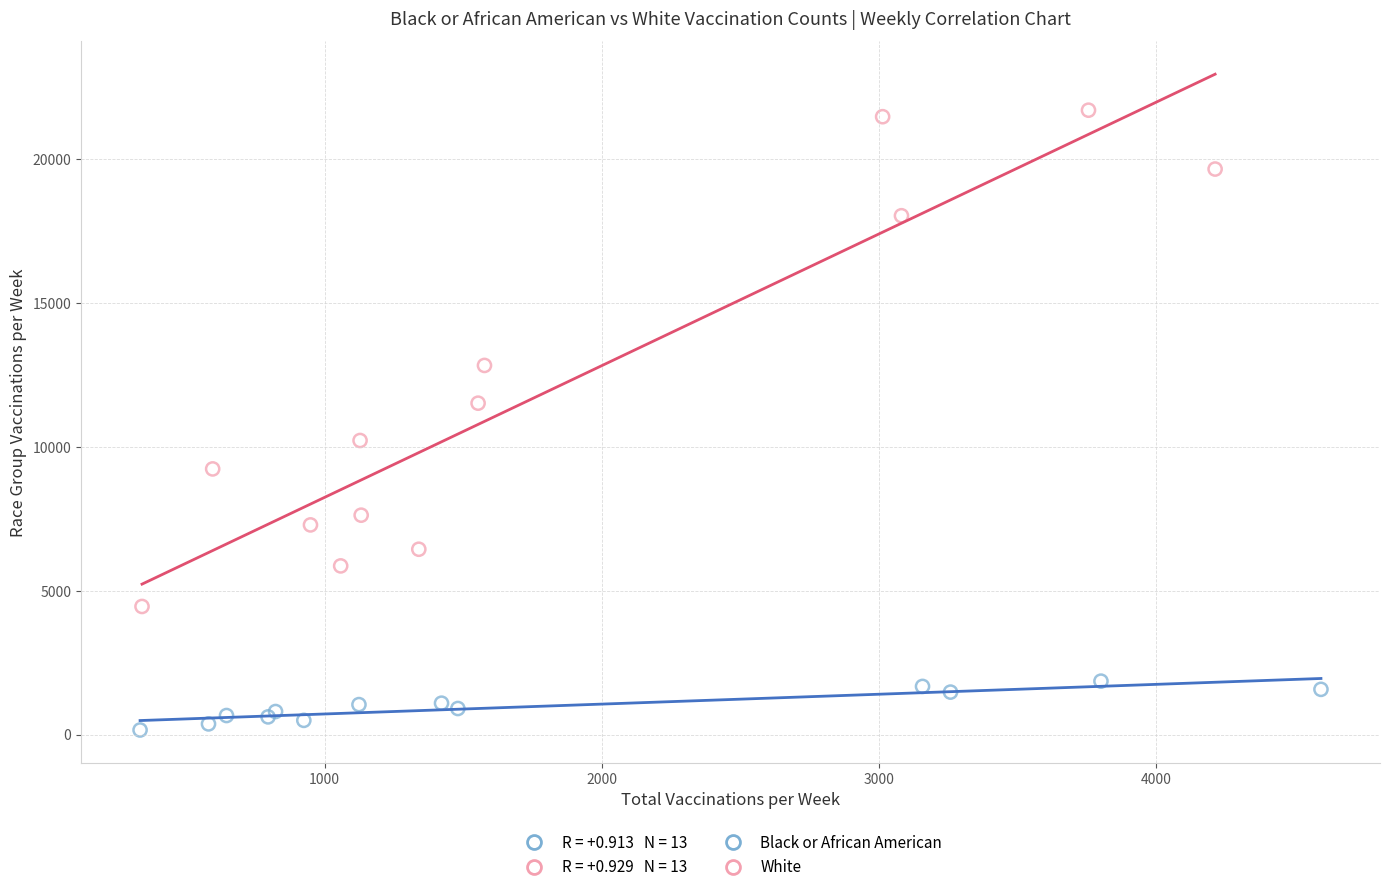

Which series reaches the maximum Y coordinate?

White